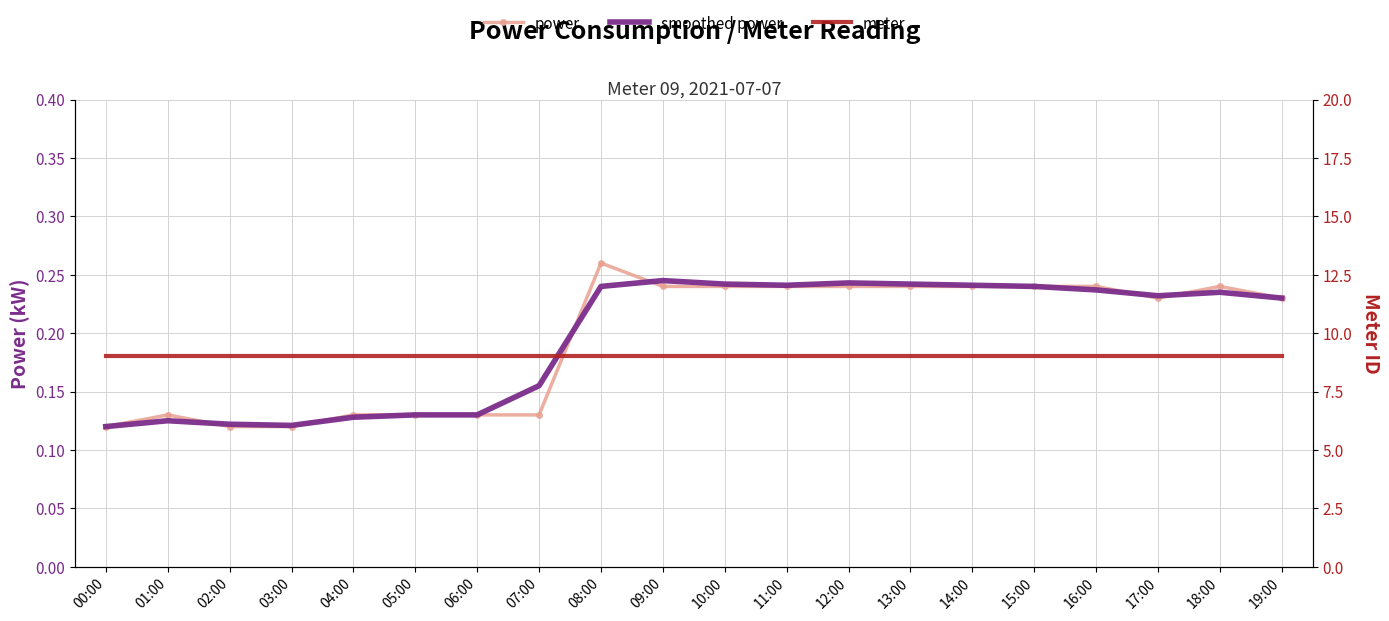

At how many categories does at least one series exceed 8?

20